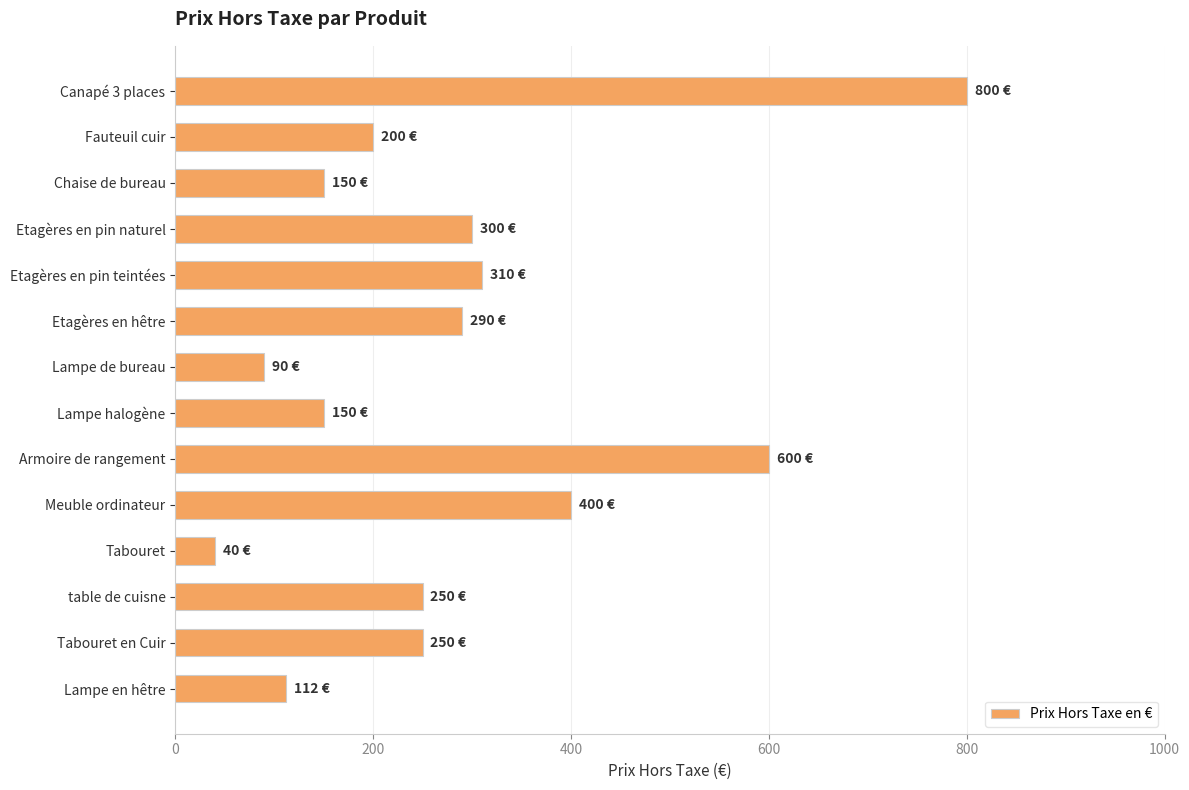

Does the chart contain any negative values?

No